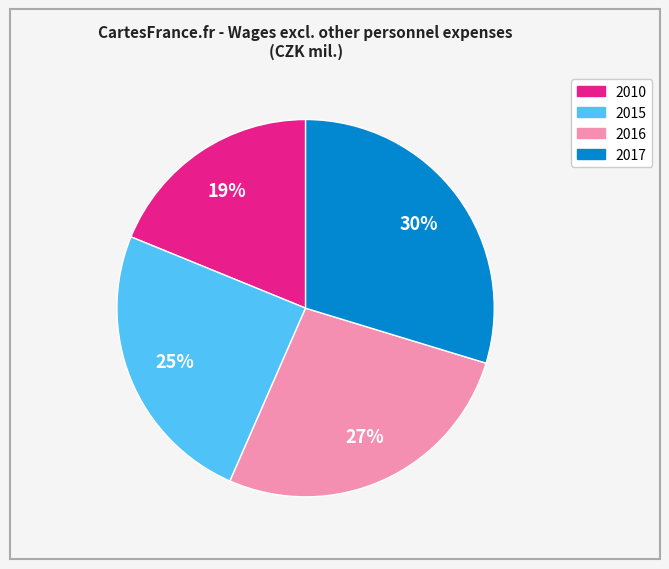

Combined, do 2010 and 2017 account for over 50%?

No